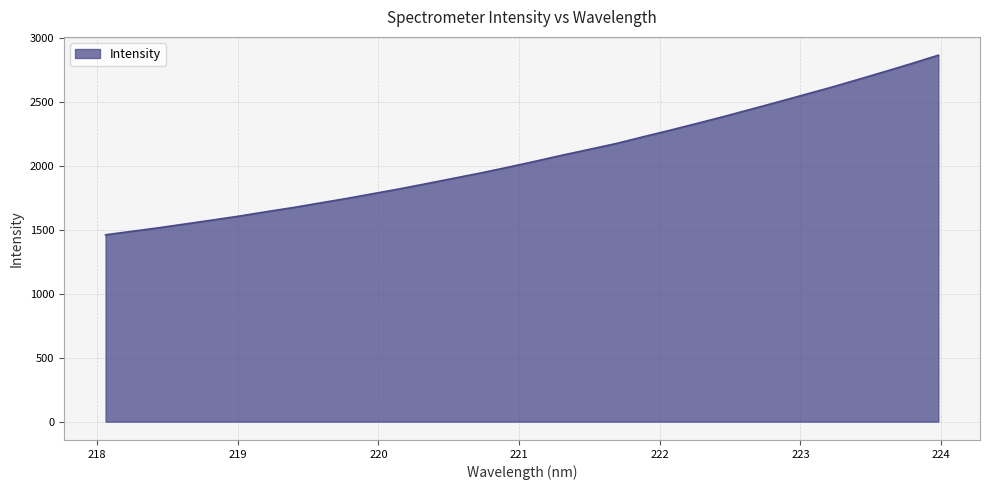

What is the smallest value displayed?

1462.2